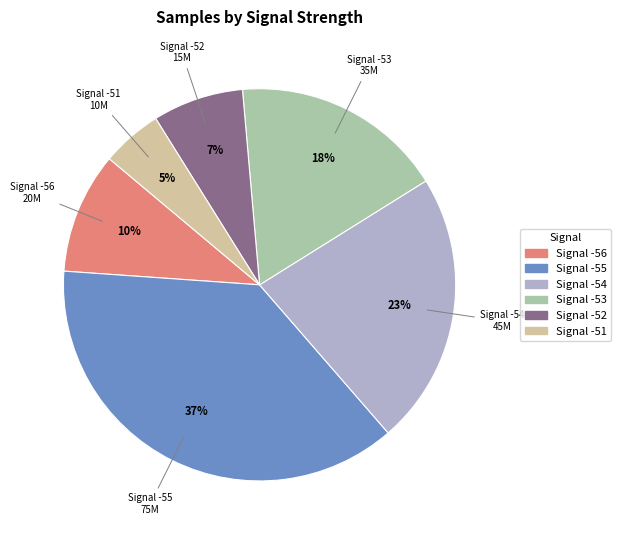

Rank the categories by value from highest to lowest.

Signal -55, Signal -54, Signal -53, Signal -56, Signal -52, Signal -51